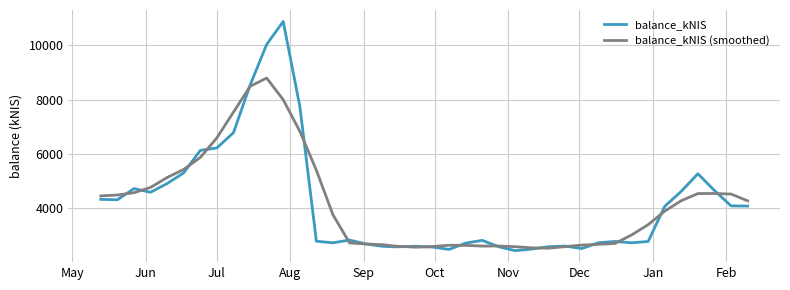

Which series has the widest spread of values?

balance_kNIS